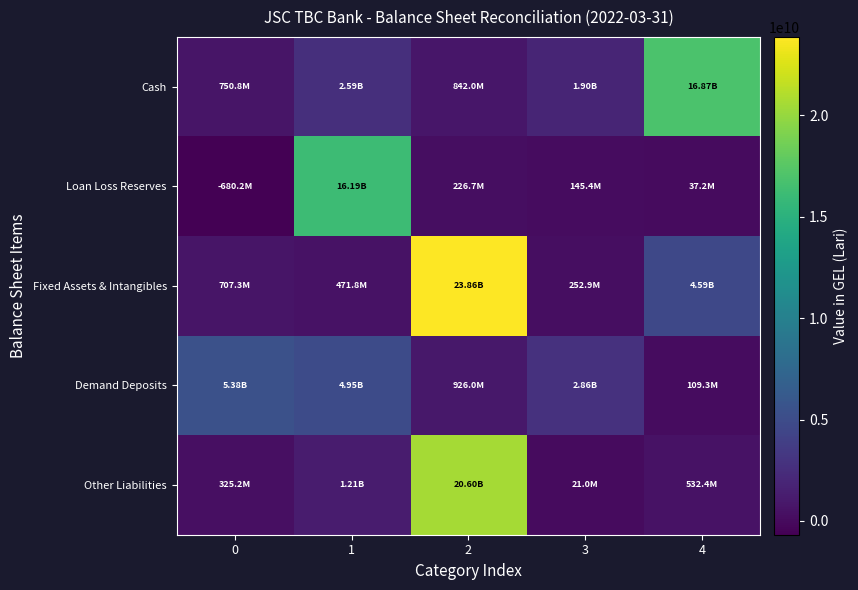

Rank the series by their maximum value, from highest to lowest.

Fixed Assets & Intangibles, Other Liabilities, Cash, Loan Loss Reserves, Demand Deposits